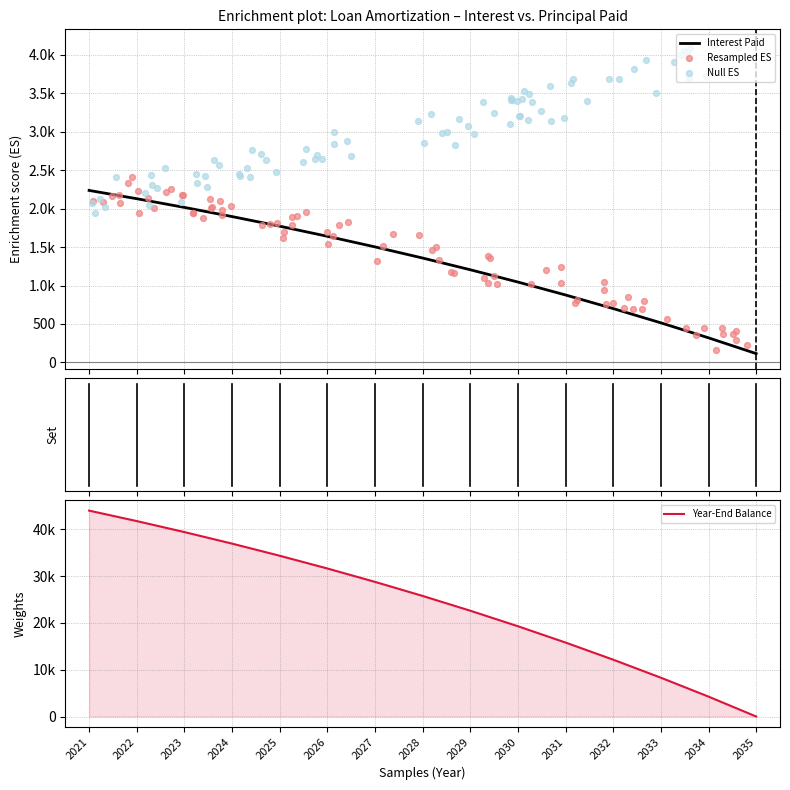

At how many categories does at least one series exceed 7349?

13